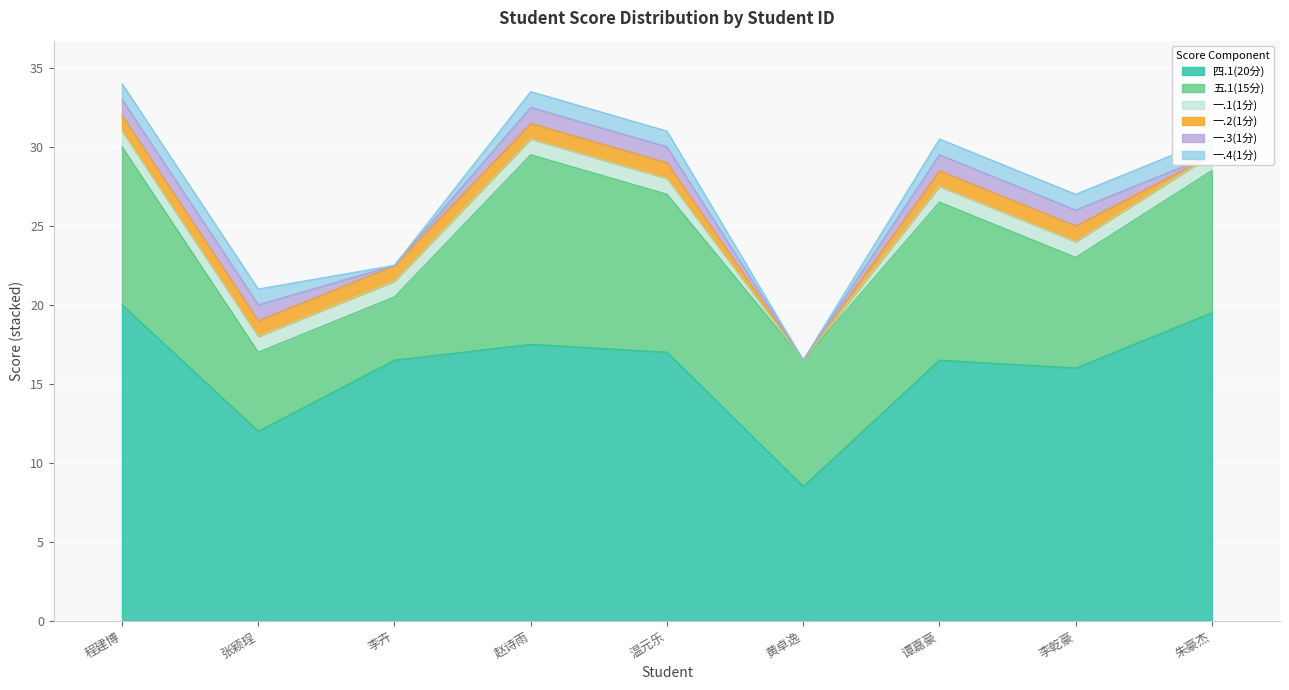

What is the lowest value of the 五.1(15分) series?

4.0